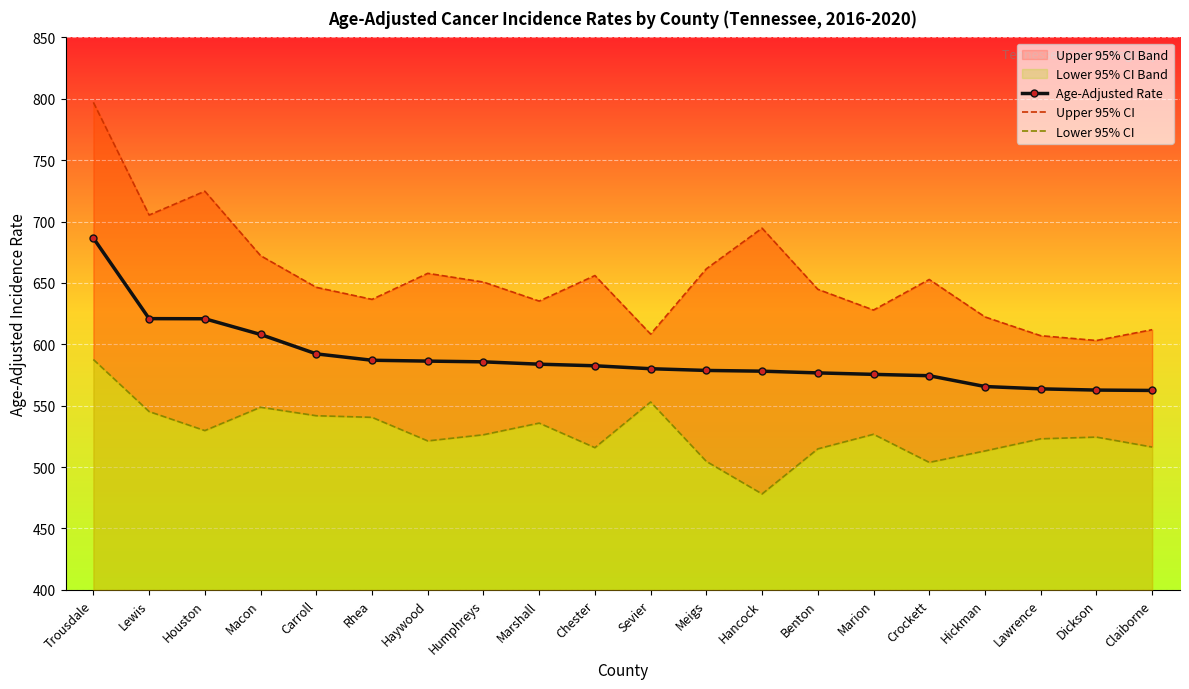

What is the average value of the Lower 95% CI series?

527.5